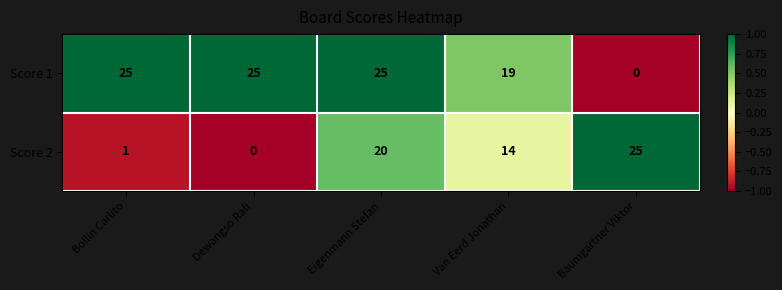

At which label does Score 2 first exceed 14?

Eigenmann Stefan